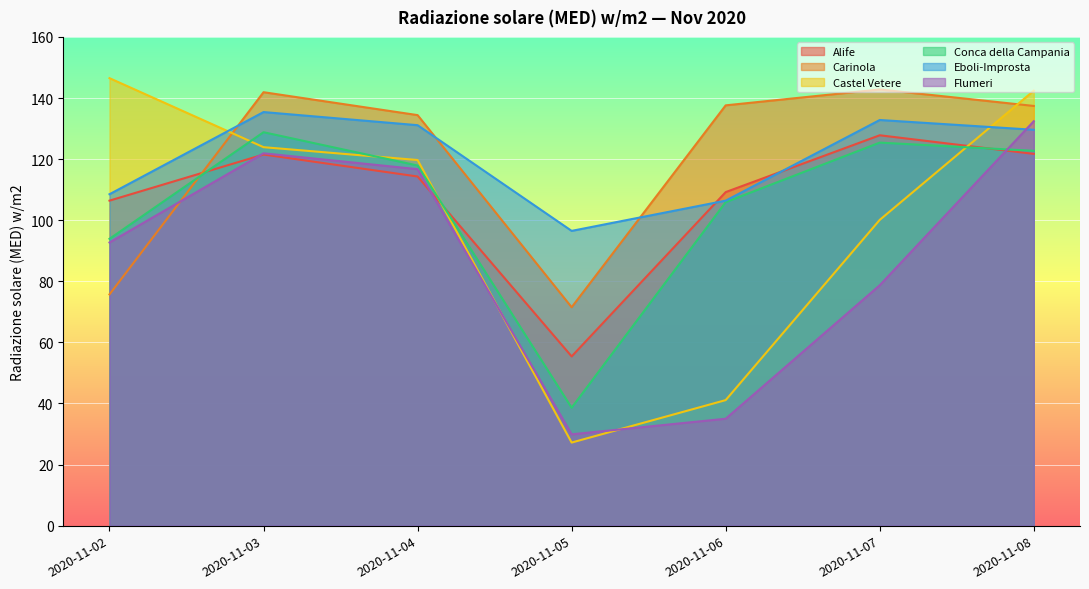

What is the greatest value displayed?

146.5